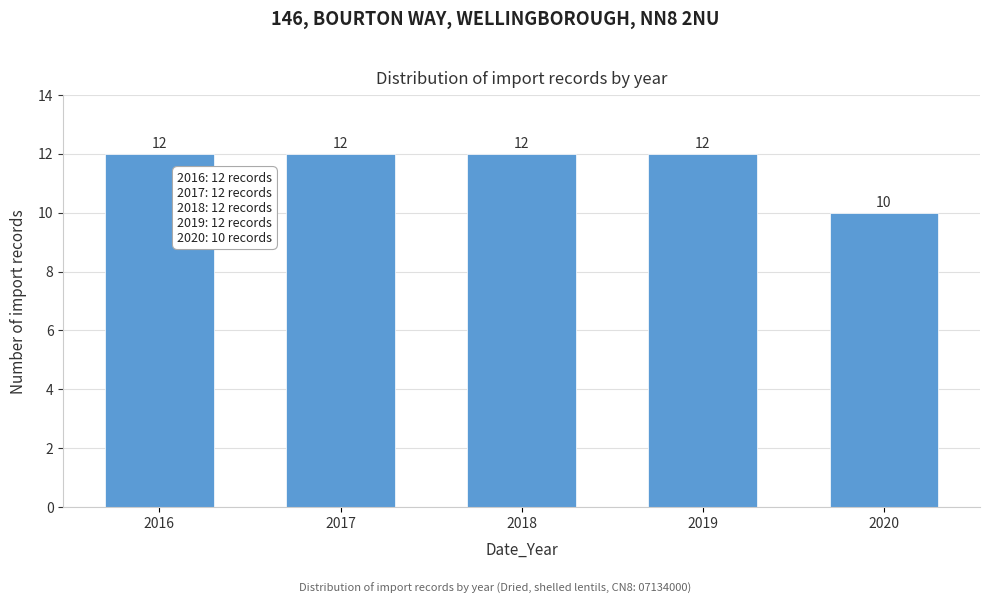

Reading right to left, list all the values displayed in this chart.

2020=10	2019=12	2018=12	2017=12	2016=12